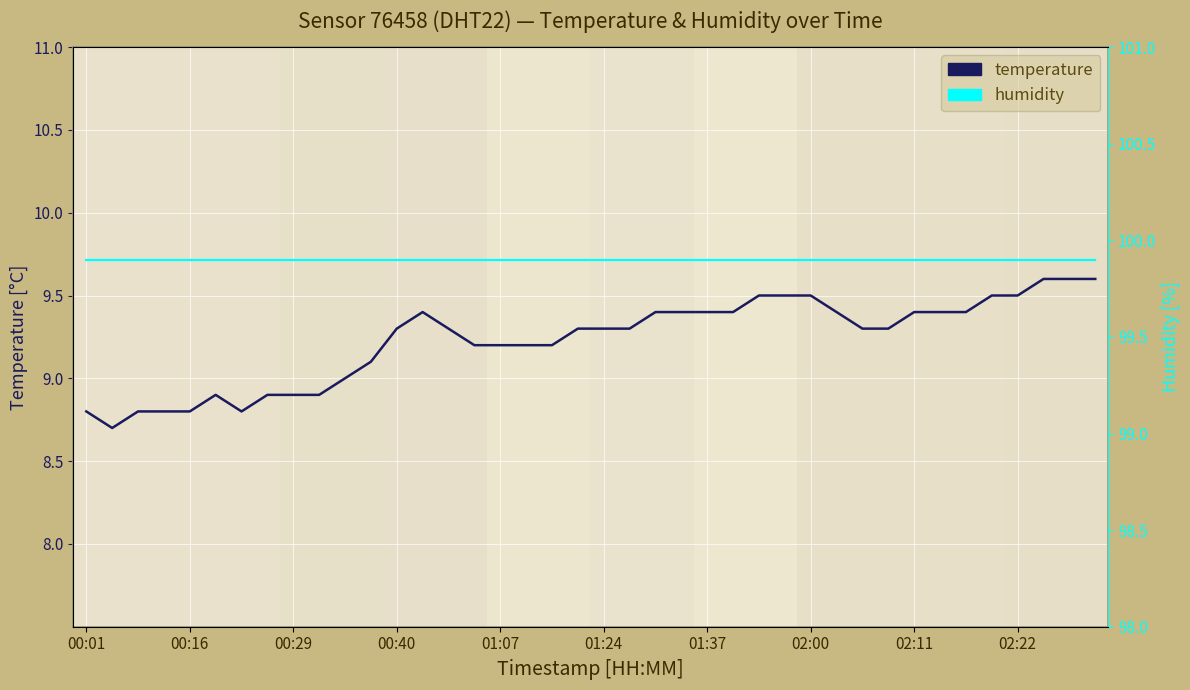

Which has a higher value, 01:51 or 01:12?

01:51